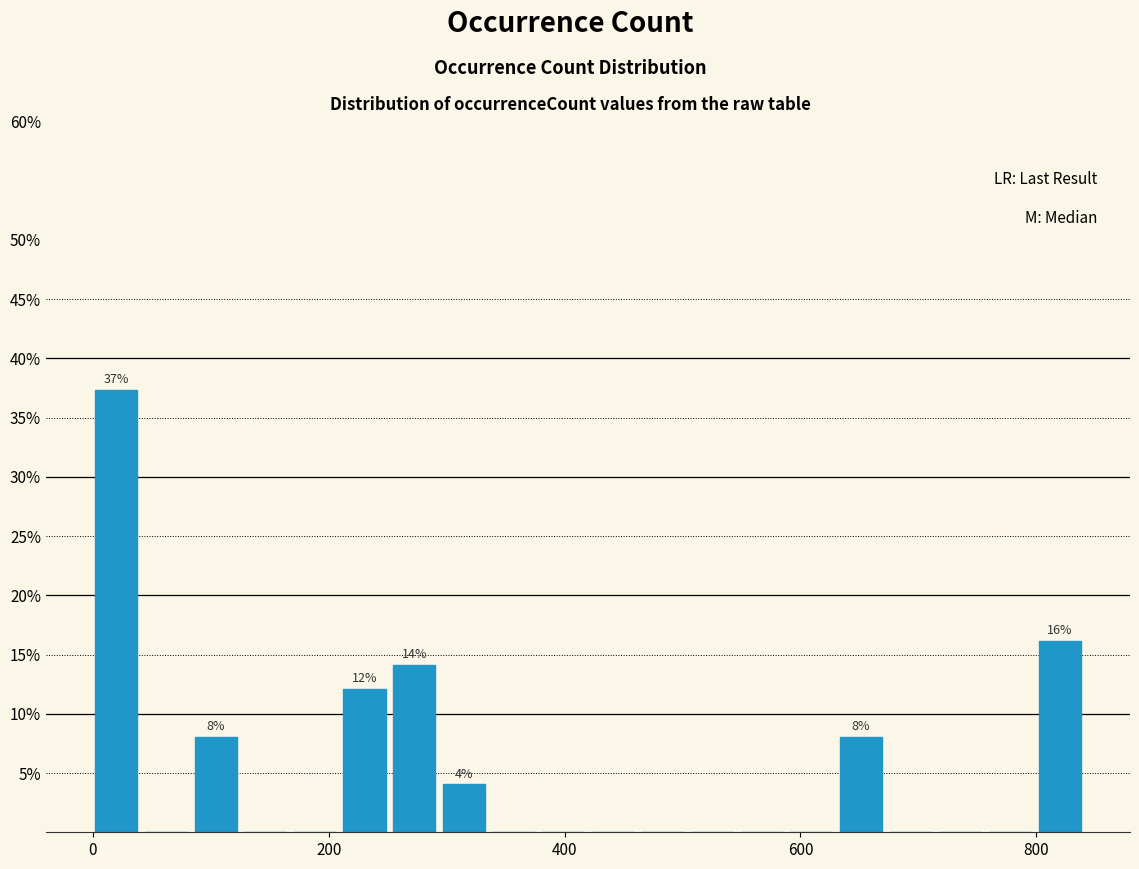

Around what value on the x-axis is the tallest bar? Give the approximate position of its centre, as read against the axis.

20